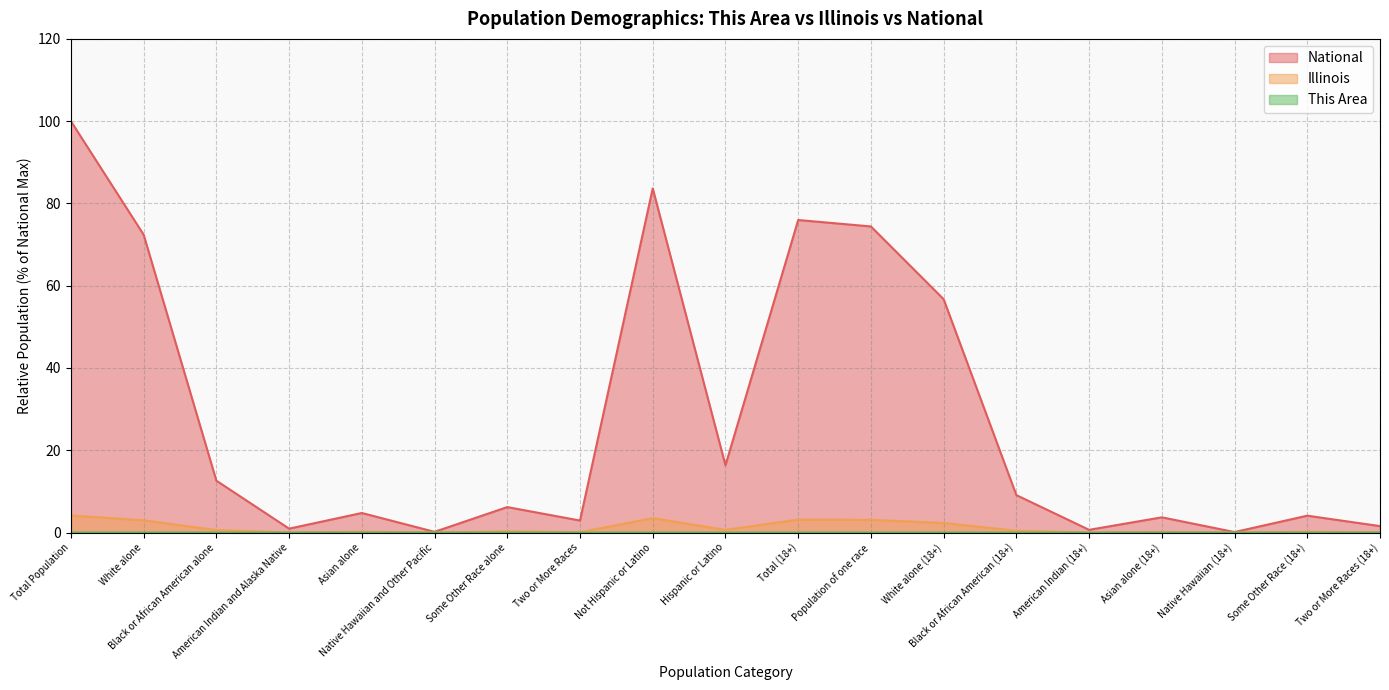

Which series has the largest range (max minus min)?

National